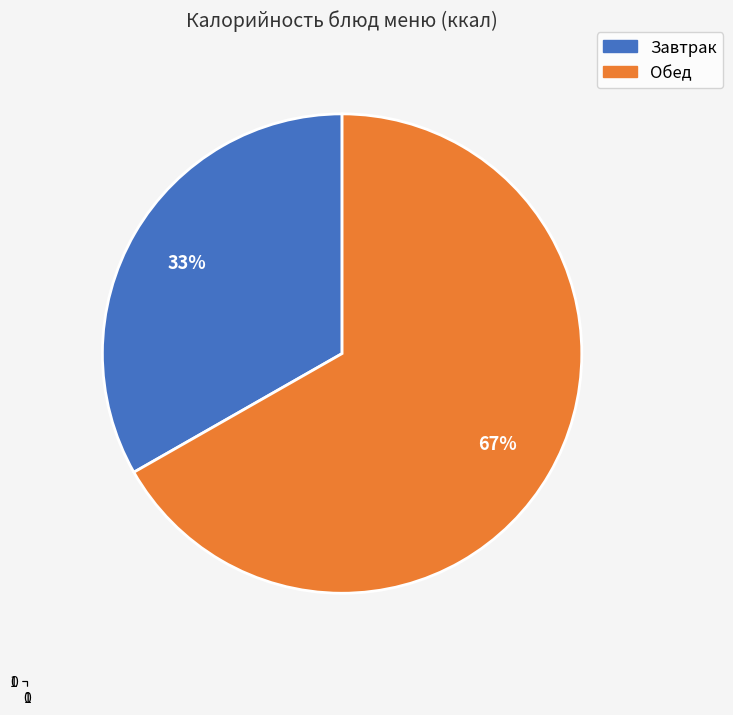

To the nearest percent, what is the difference between the largest and smallest slice percentages?

34%